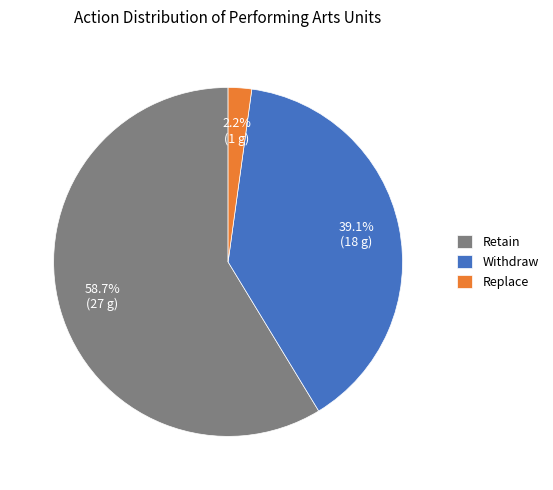

Which has a higher value, Replace or Withdraw?

Withdraw